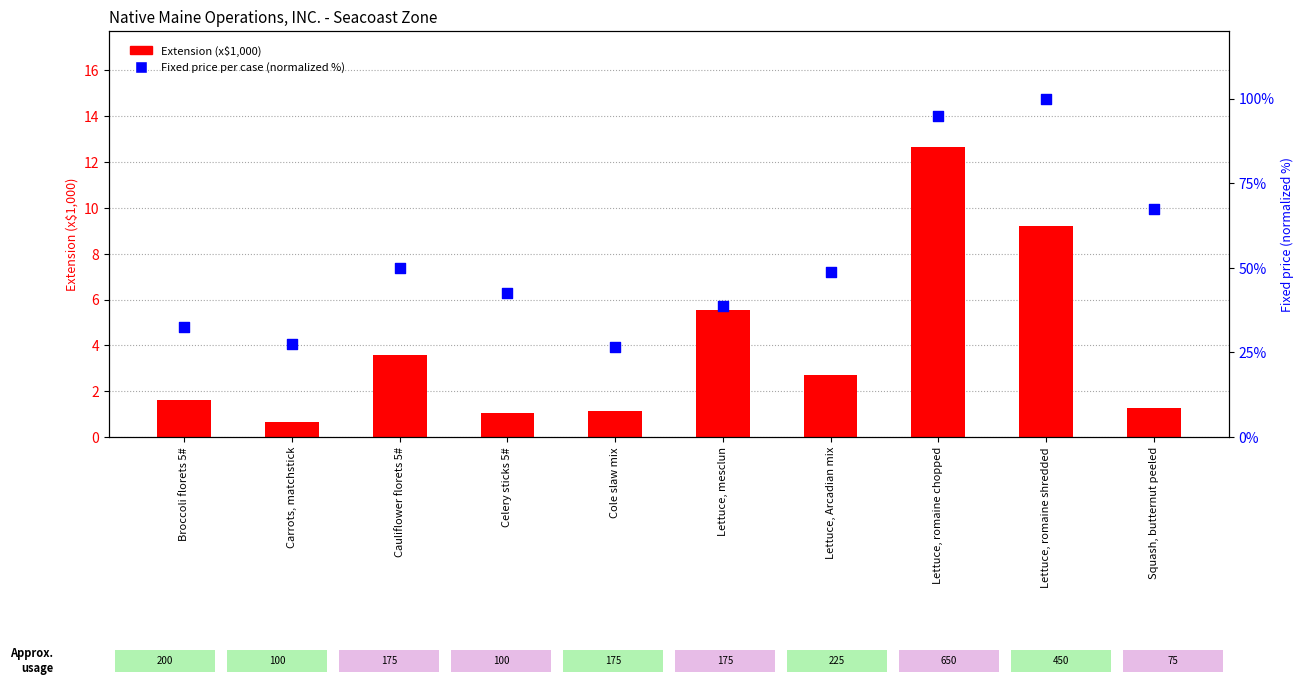

What are all the series names shown in the legend?

Extension (x1000), Fixed price per case (normalized %)